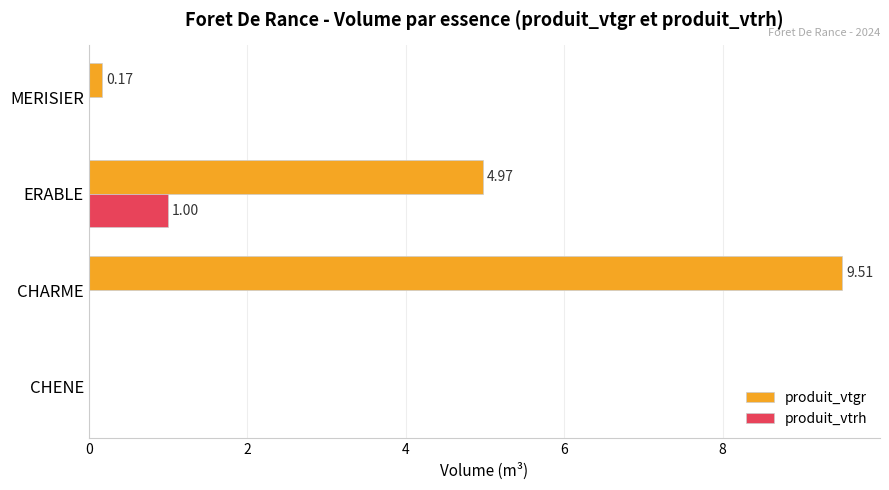

How many data points does each series have?

4